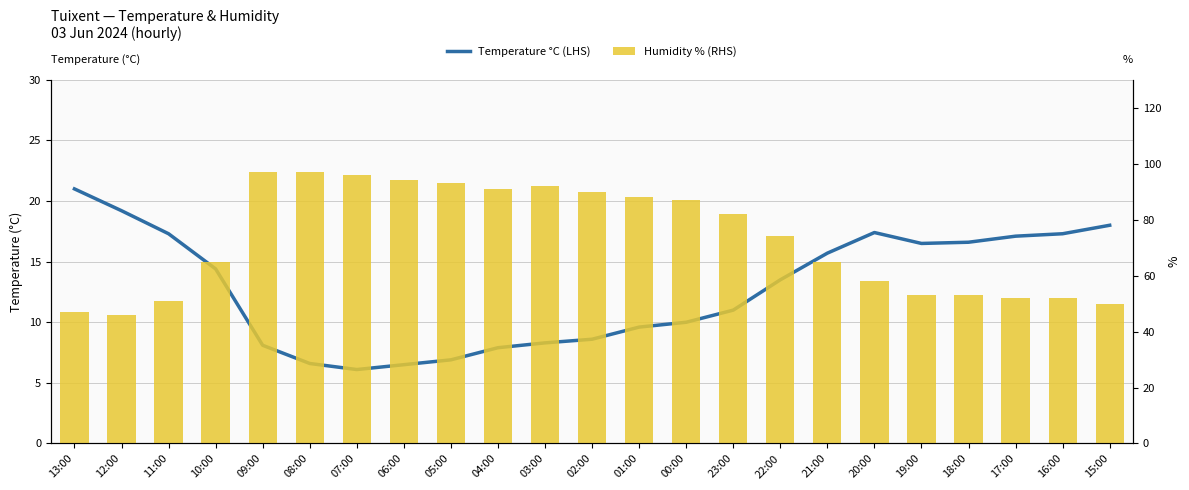

List the labels in order of Humidity % (RHS) value, smallest first.

12:00, 13:00, 15:00, 11:00, 17:00, 16:00, 19:00, 18:00, 20:00, 10:00, 21:00, 22:00, 23:00, 00:00, 01:00, 02:00, 04:00, 03:00, 05:00, 06:00, 07:00, 09:00, 08:00